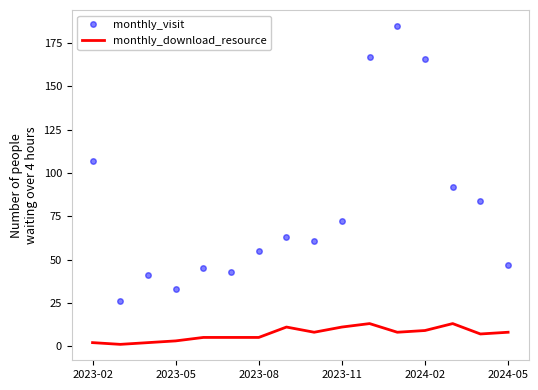

What is the maximum value for monthly_visit?

185